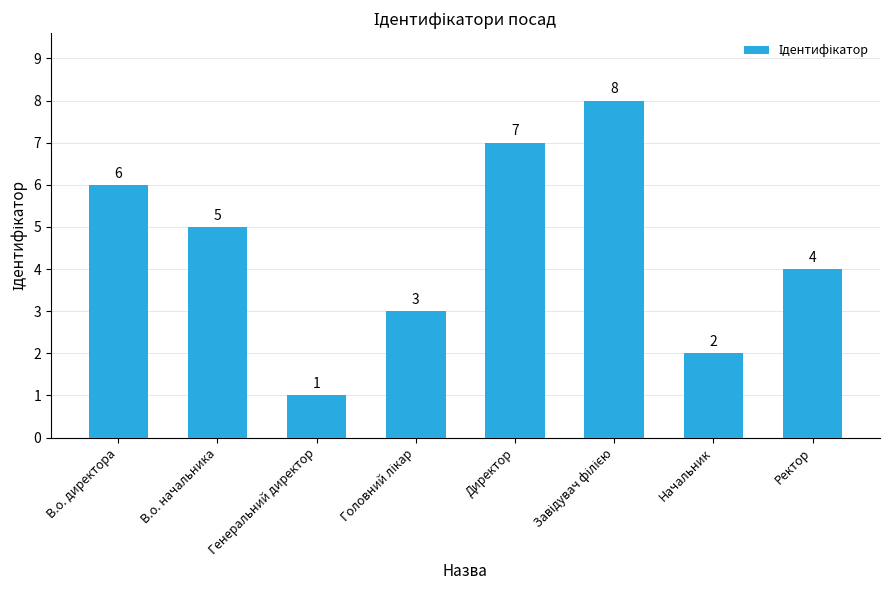

What is the change in value from В.о. директора to Директор?

+1